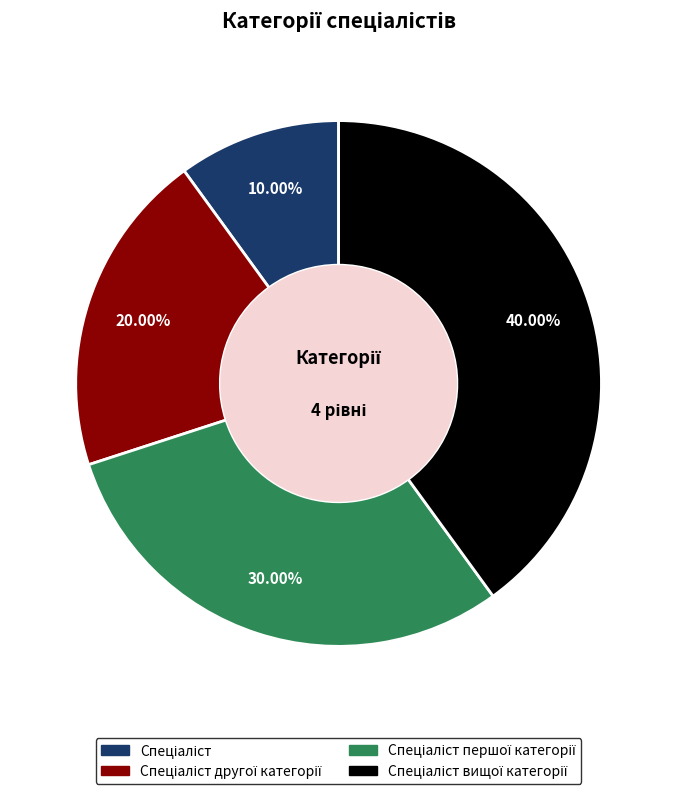

Is there a majority slice in this chart?

No